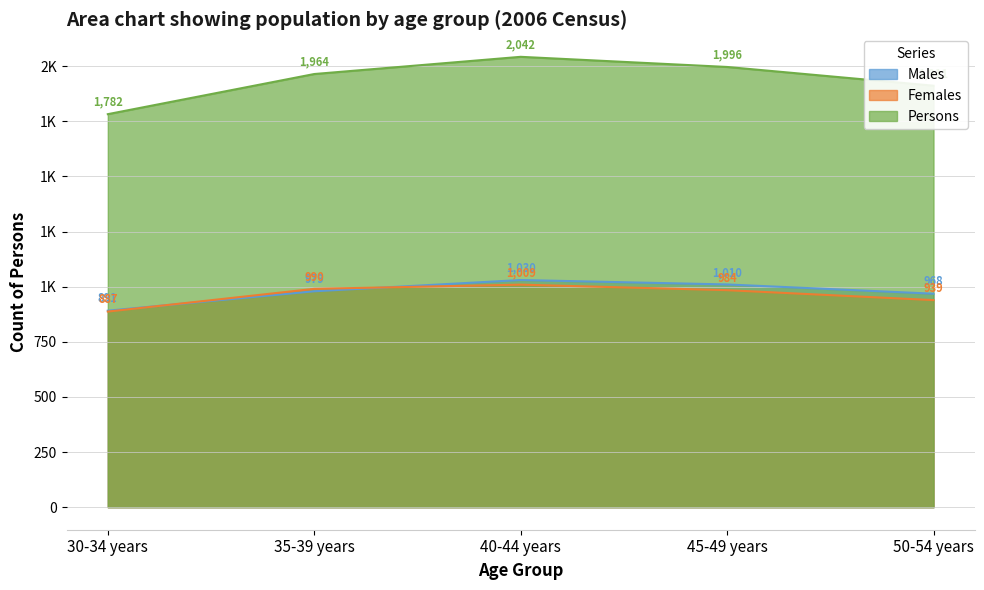

True or false: Females and Males intersect in this chart.

True